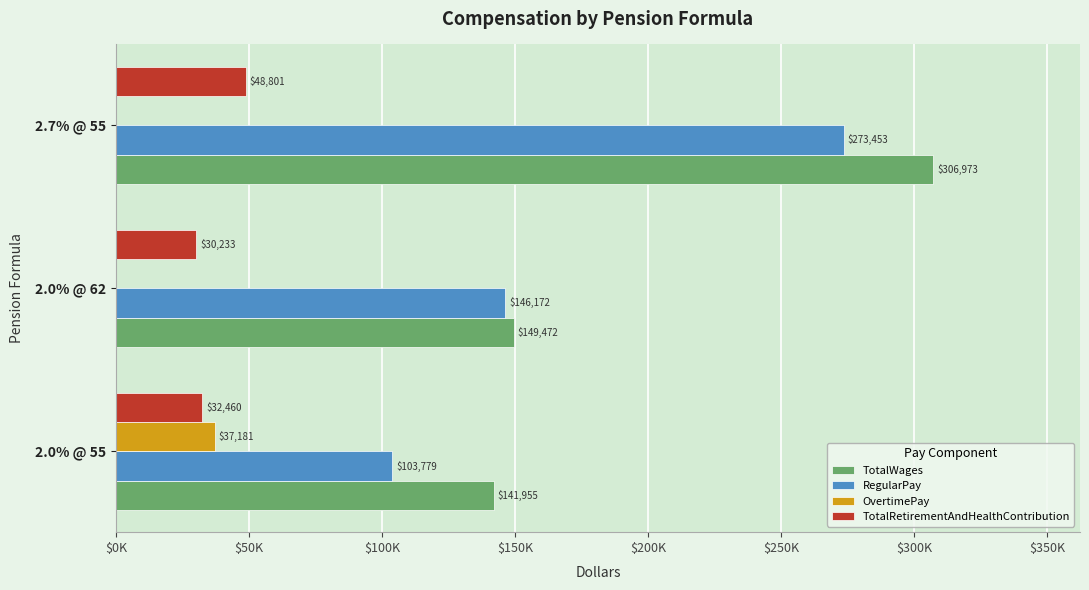

What are all the series names shown in the legend?

TotalWages, RegularPay, OvertimePay, TotalRetirementAndHealthContribution